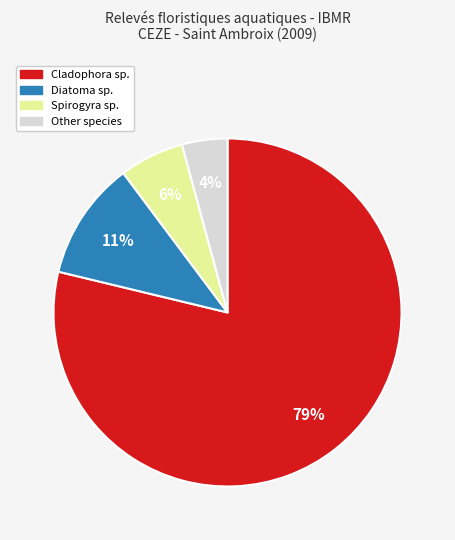

To the nearest percent, what is the difference between the largest and smallest slice percentages?

75%